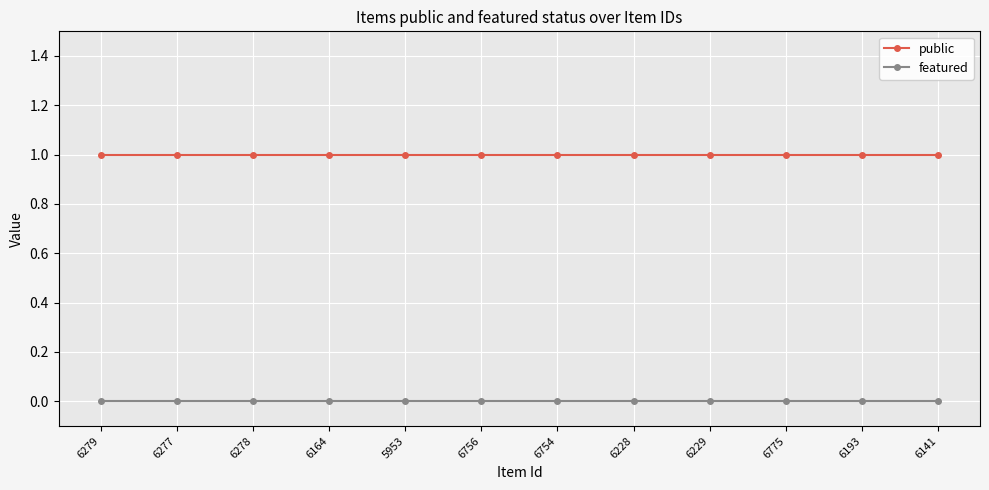

What is the label of the 3rd point from the left?

6278